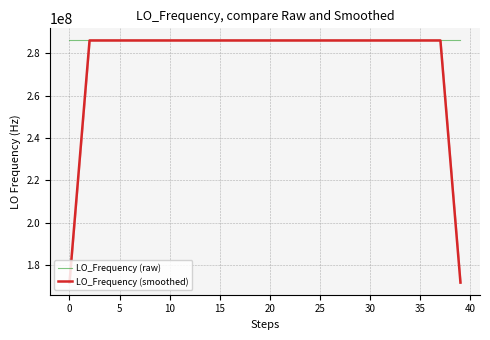

What is the sum of all LO_Frequency (raw) values?

11441880082.3